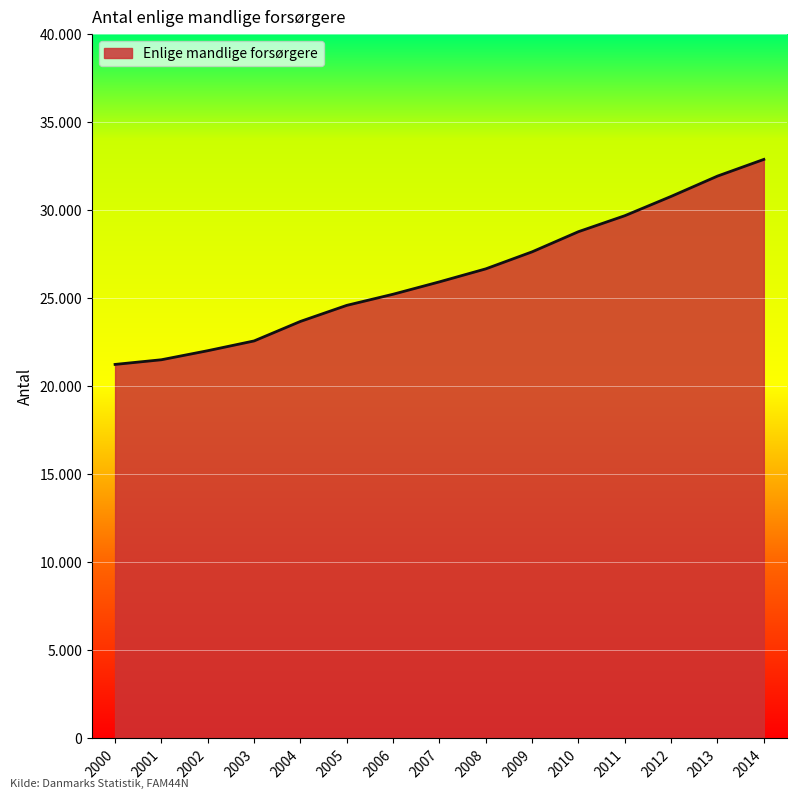

List the labels in order of value, largest first.

2014, 2013, 2012, 2011, 2010, 2009, 2008, 2007, 2006, 2005, 2004, 2003, 2002, 2001, 2000